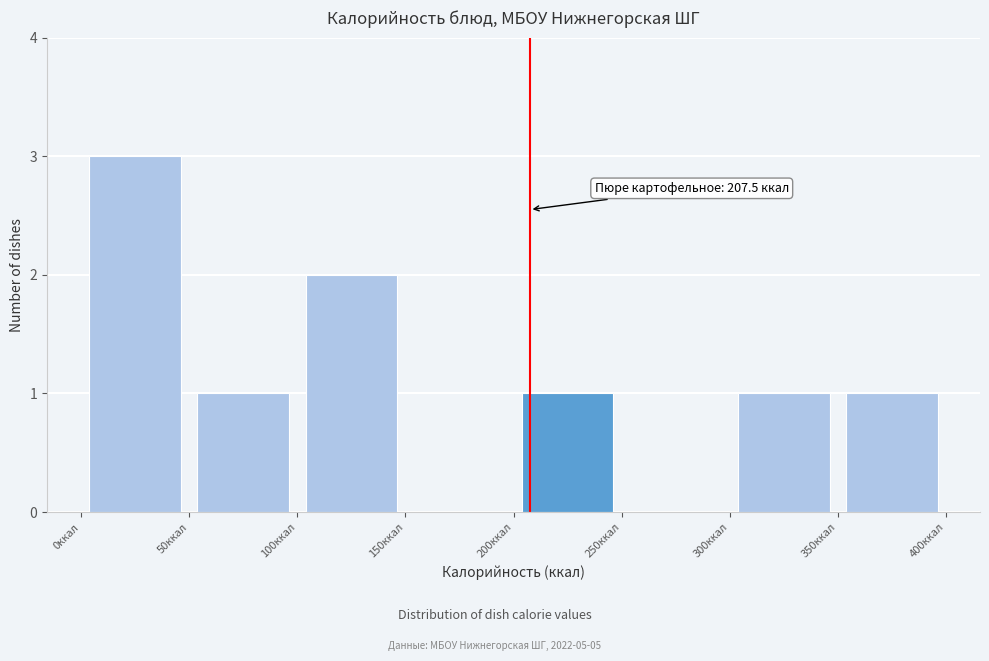

Which range on the x-axis has the tallest bar?

0 to 50